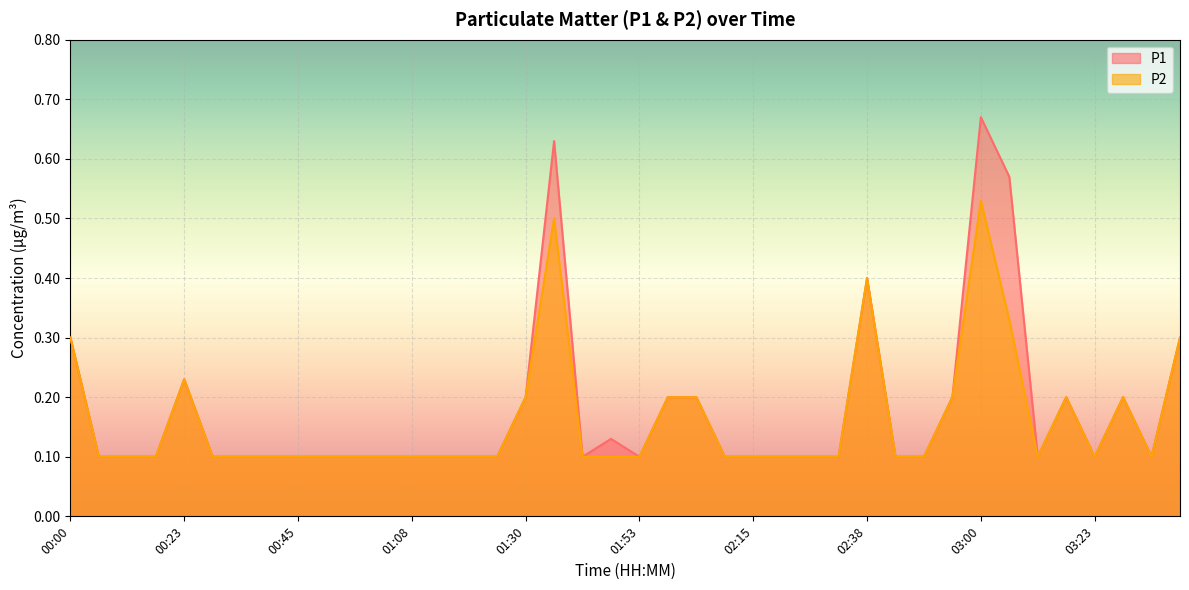

Is it true that P2 equals 0.9 at 03:00?

False